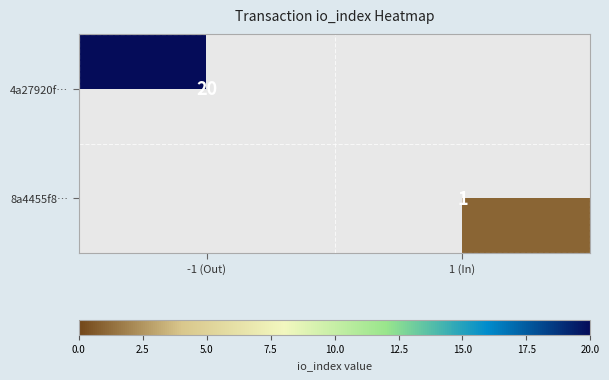

True or false: 8a4455f8… has a value of 2 at 1 (In).

False